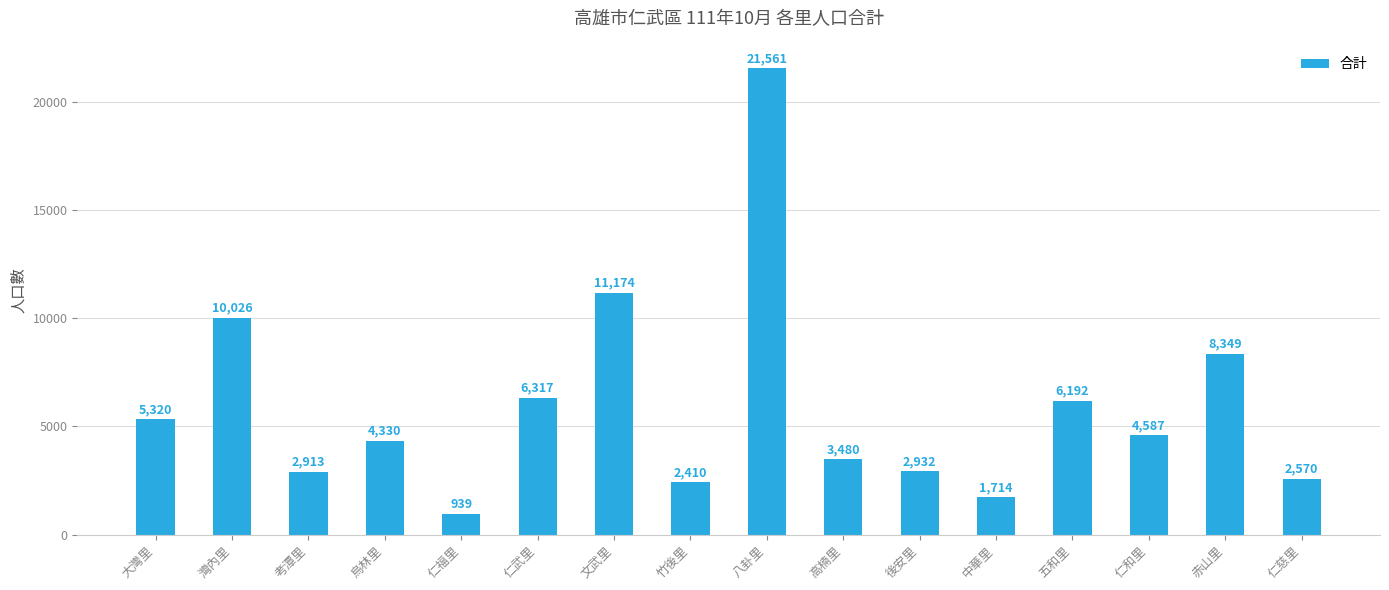

Is it true that the value at 大灣里 is 5320?

True